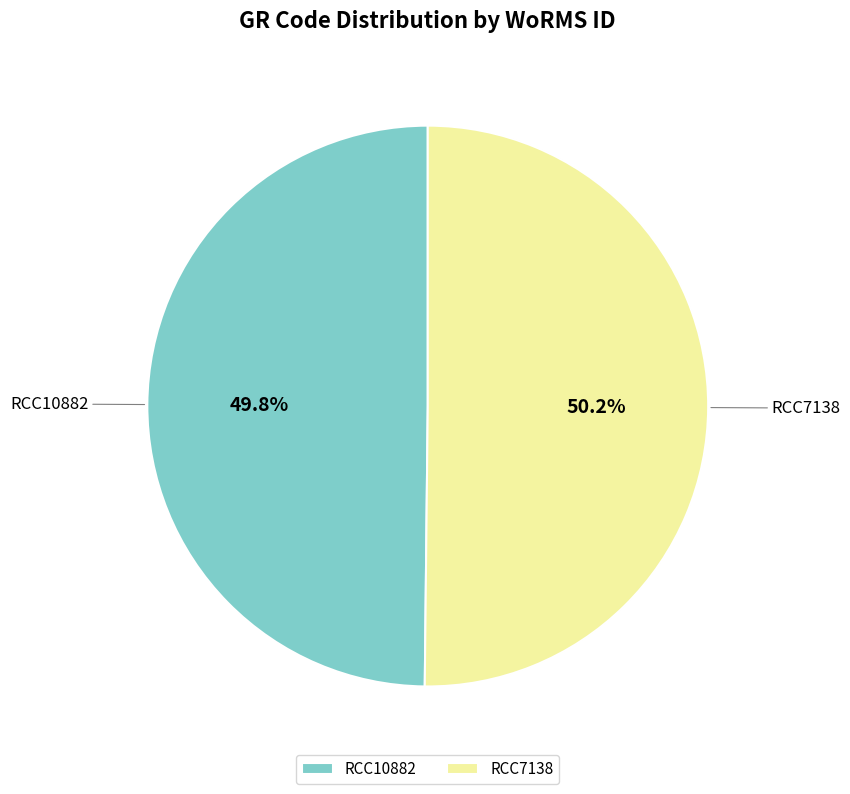

How many slices are in this pie chart?

2